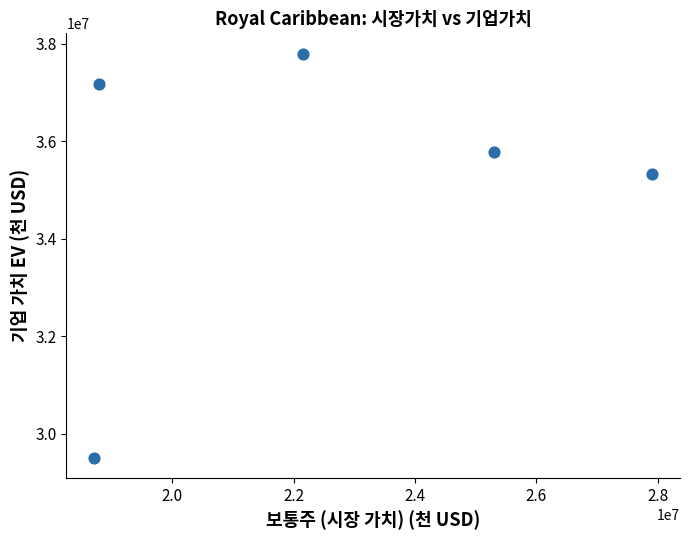

What Y value in the scatter plot is closest to 33653280?

35324272